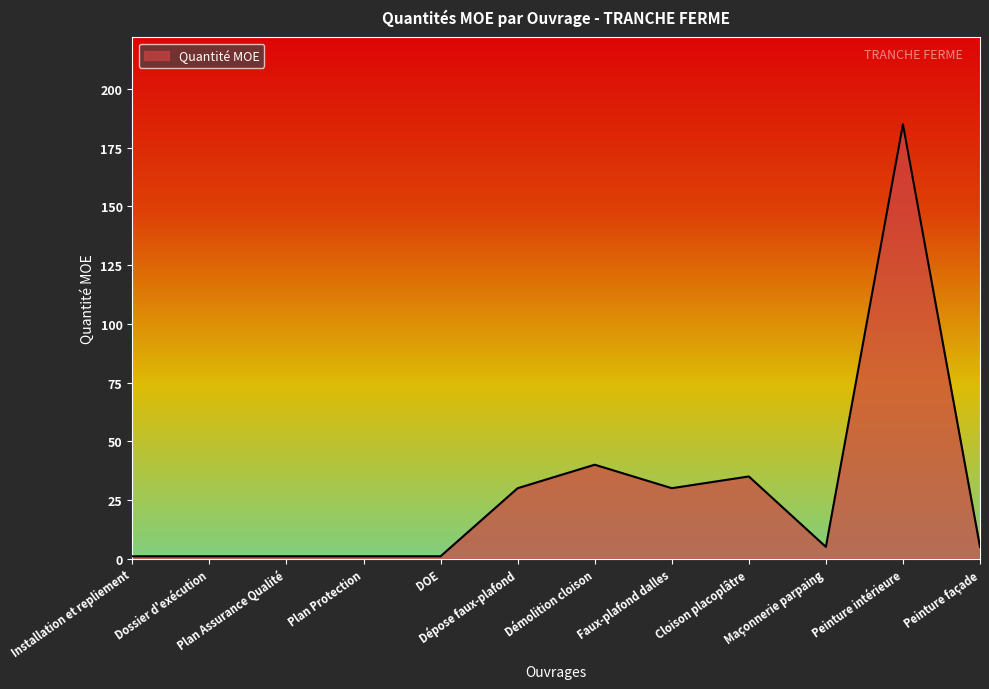

What is the difference between the second highest and minimum values?

39